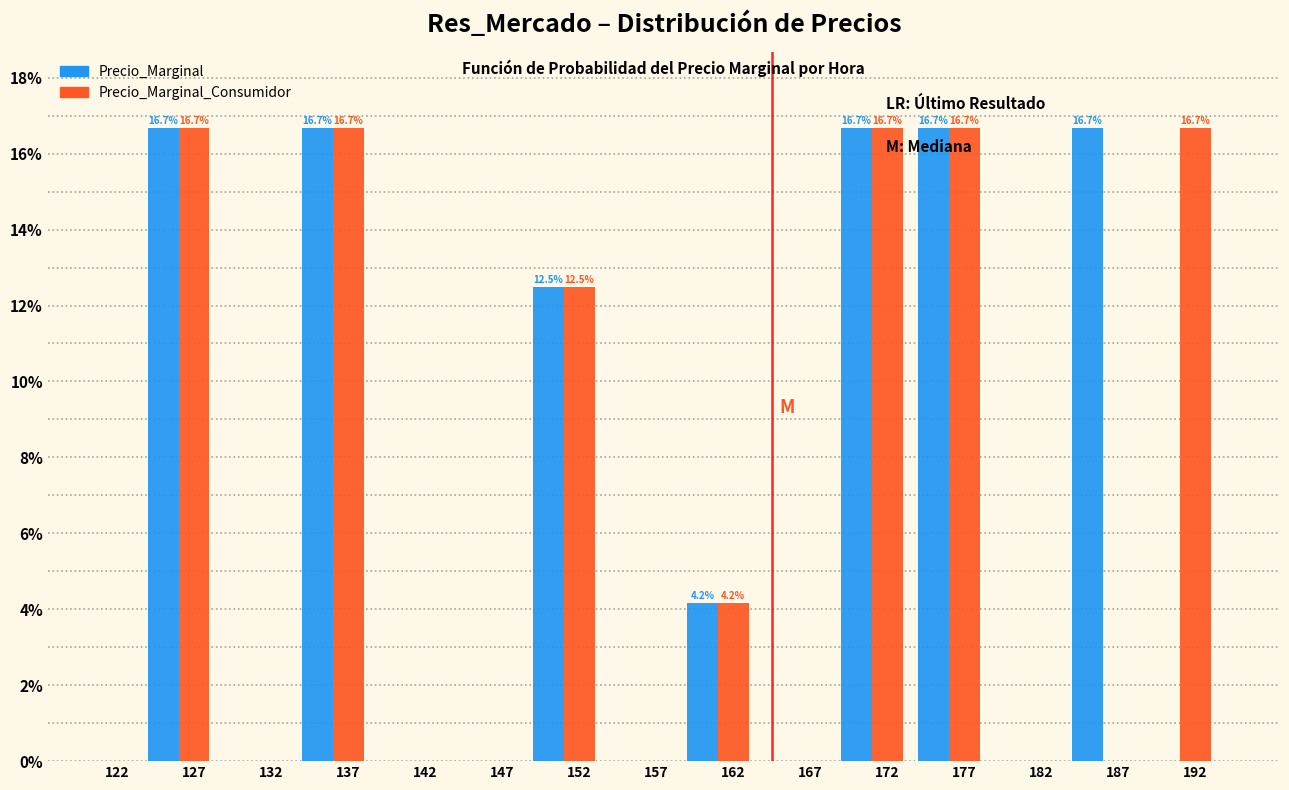

True or false: Precio_Marginal_Consumidor has a value of 9.4 at 177.

False